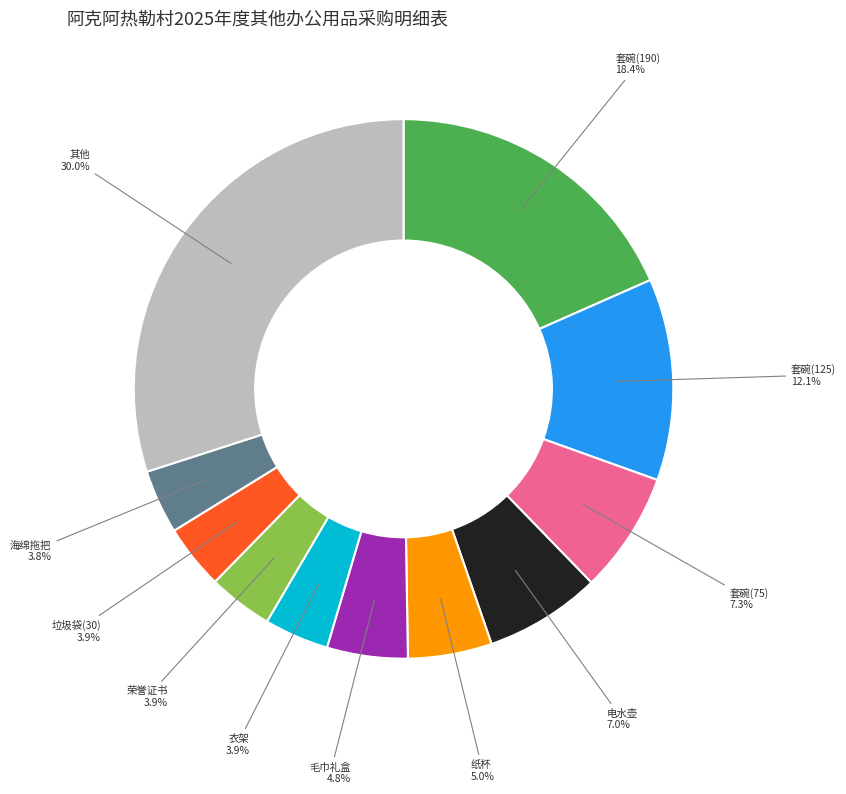

The 电水壶 slice represents 16% of the pie. True or false?

False